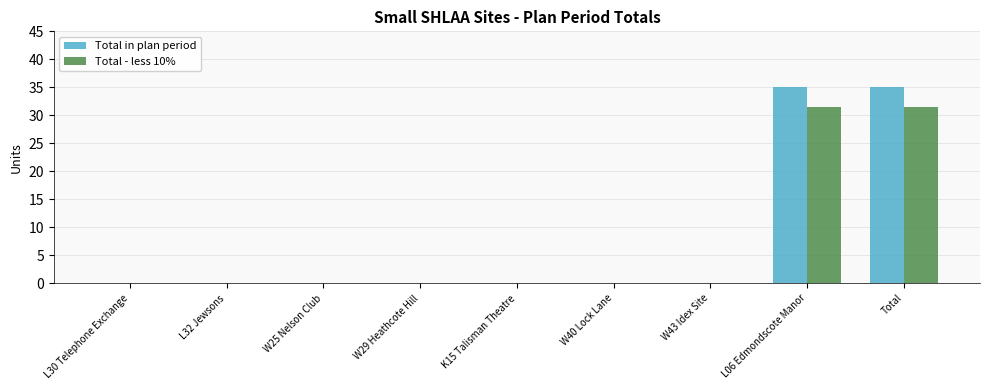

What is the sum of the Total - less 10% values at L06 Edmondscote Manor and W29 Heathcote Hill?

31.5